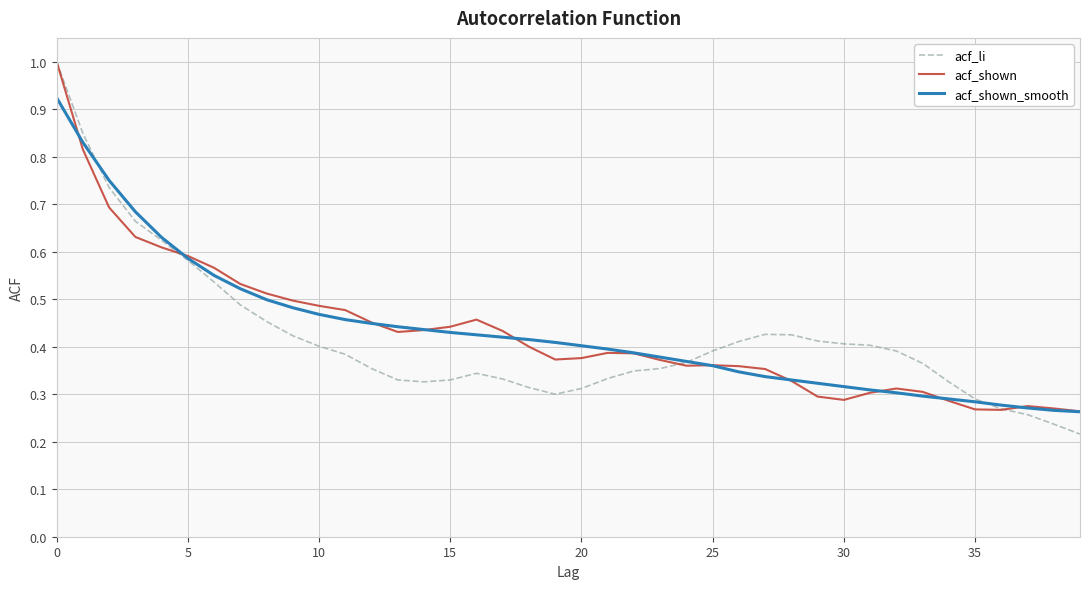

Is this an area chart (filled region under the line)?

No